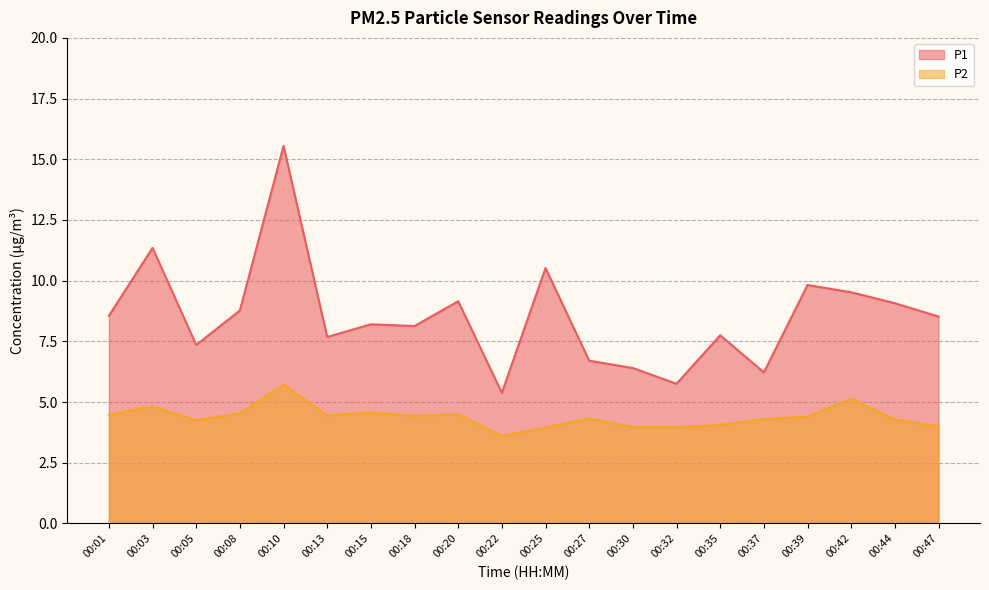

True or false: P1 and P2 cross at least once.

False